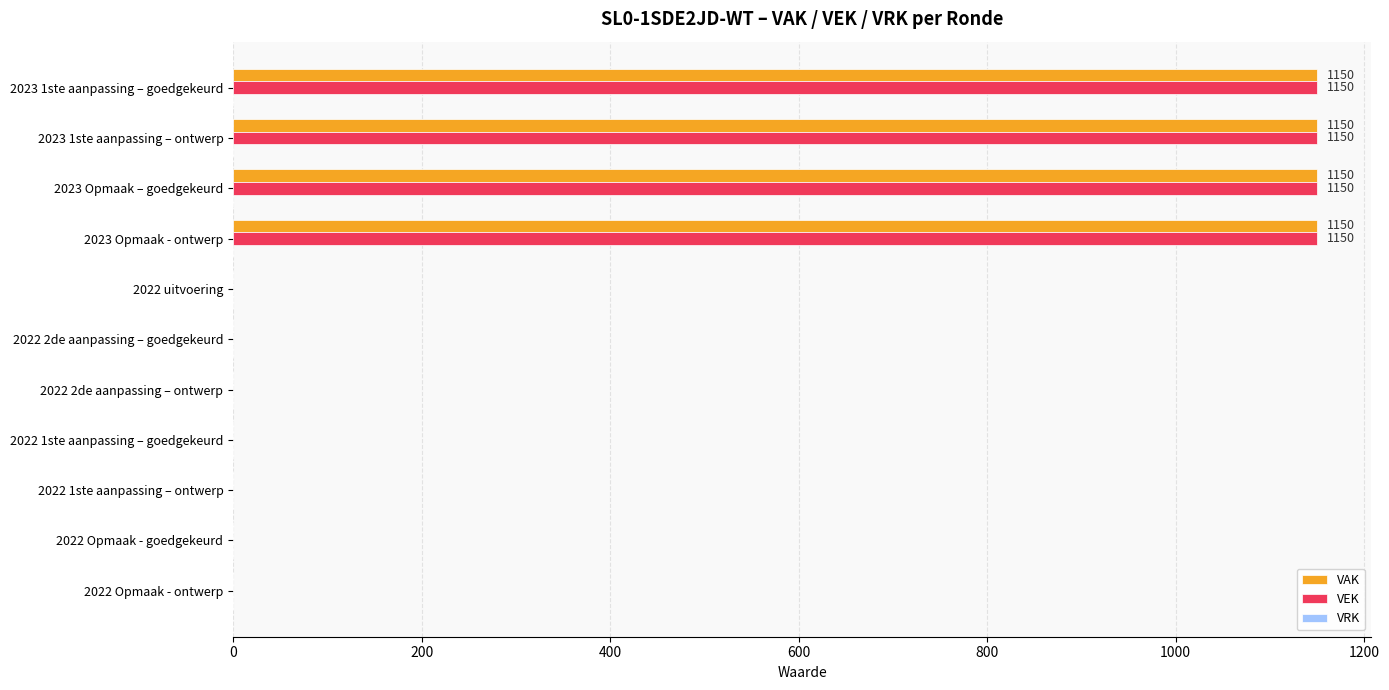

What is the highest value of the VAK series?

1150